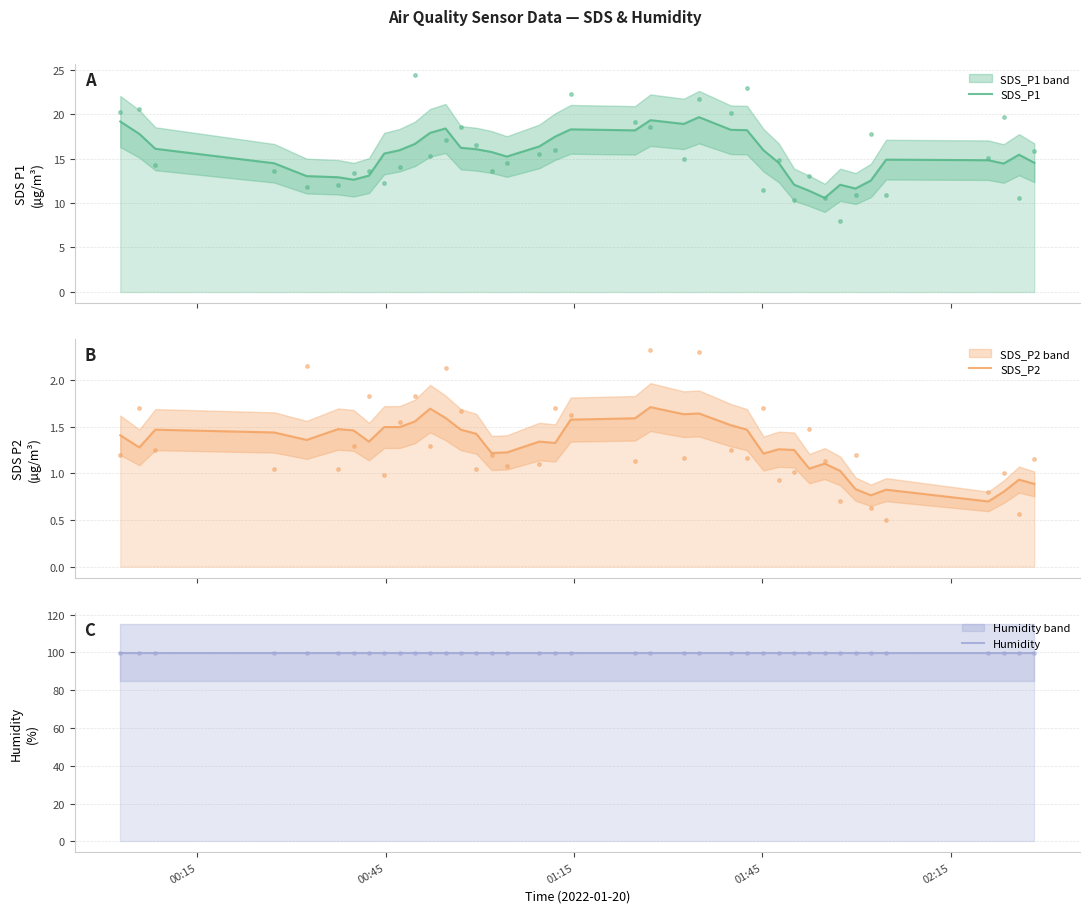

Rank the series by their maximum value, from highest to lowest.

Humidity, SDS_P1, SDS_P2